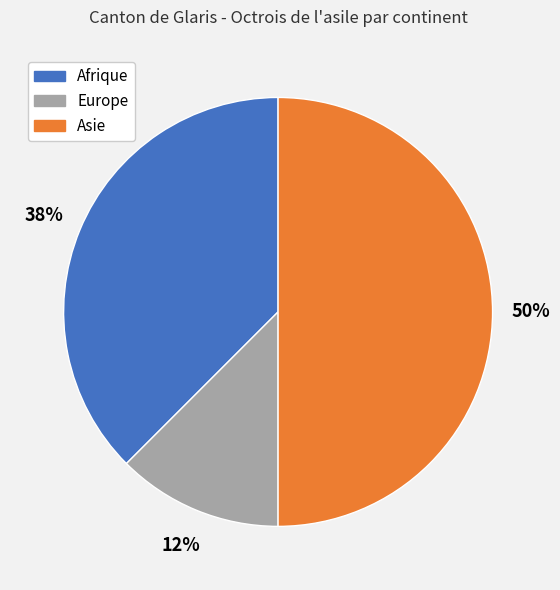

To the nearest percent, what is the average slice percentage?

33%